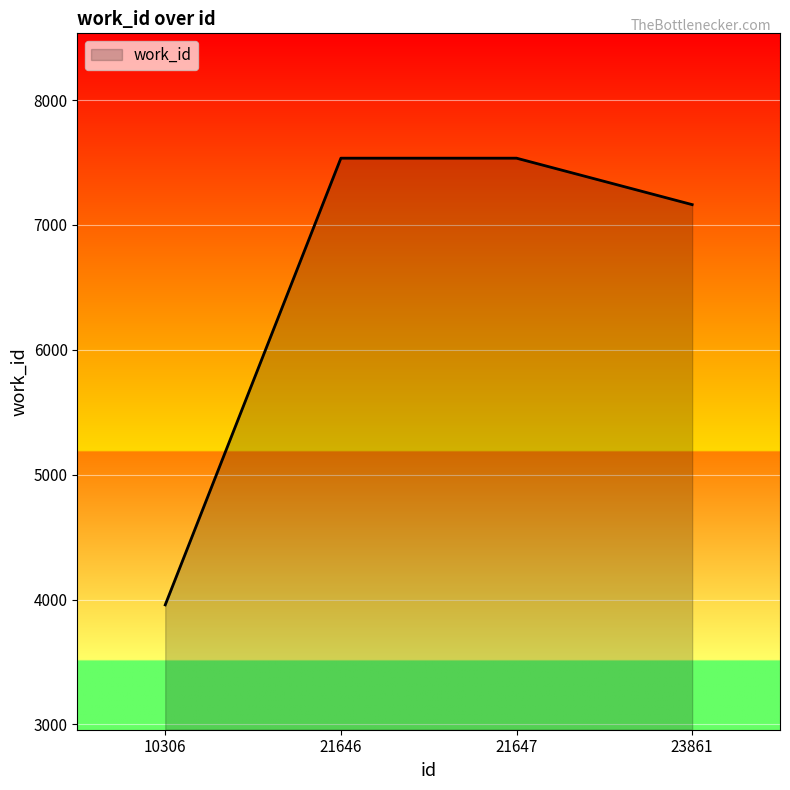

The value at 21646 is 3251. True or false?

False